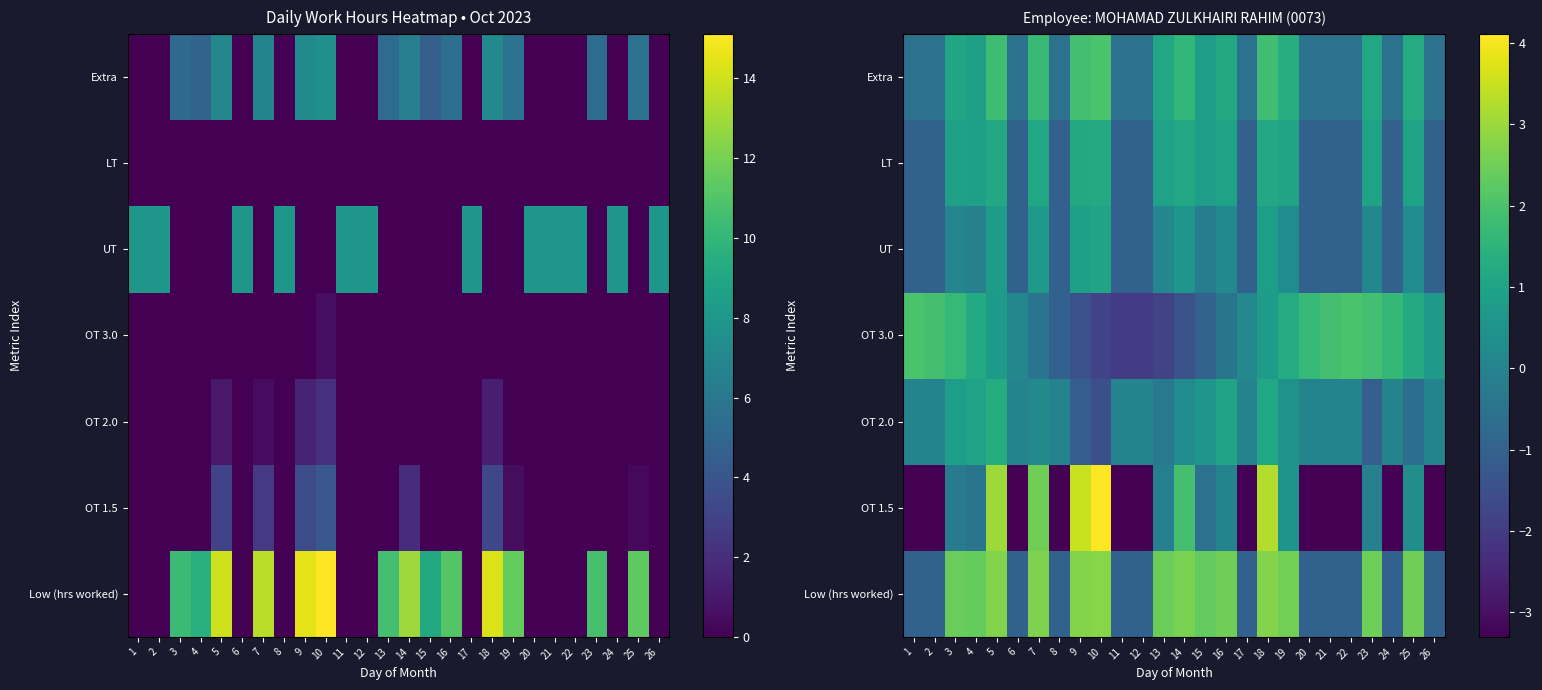

Read the OT 1.5 value at 24.

-3.3